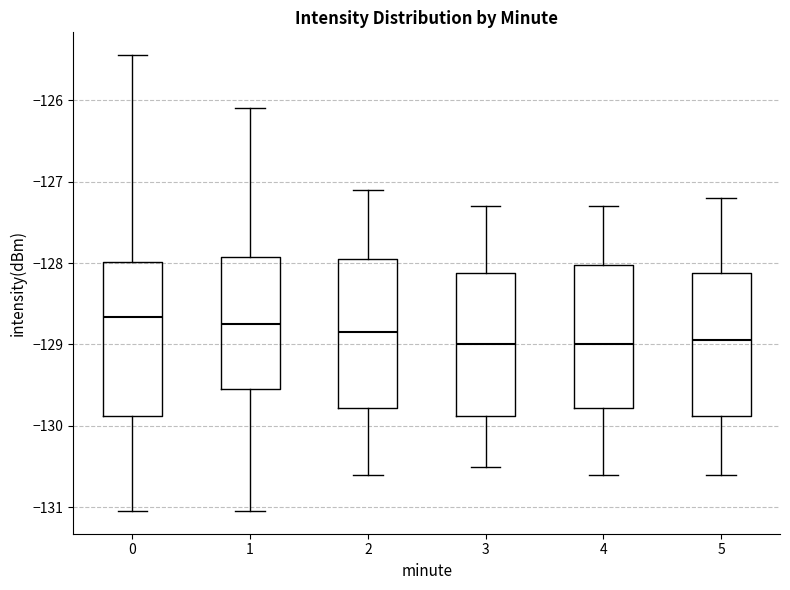

Reading left to right, transcribe this box plot: for each box, give where its median line is, the range the box spans, and where its two whiskers end, as read against the y-axis. The values are not printed on the chart, so give them approximately, as read against the axis.

0: median -128.7, box -129.9 to -128.0, whiskers -131.0 to -125.4
1: median -128.8, box -129.5 to -127.9, whiskers -131.0 to -126.1
2: median -128.8, box -129.8 to -127.9, whiskers -130.6 to -127.1
3: median -129.0, box -129.9 to -128.1, whiskers -130.5 to -127.3
4: median -129.0, box -129.8 to -128.0, whiskers -130.6 to -127.3
5: median -128.9, box -129.9 to -128.1, whiskers -130.6 to -127.2